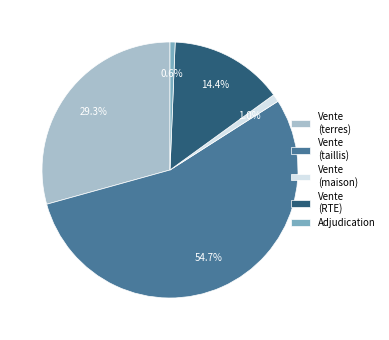

How many slices are in this pie chart?

5